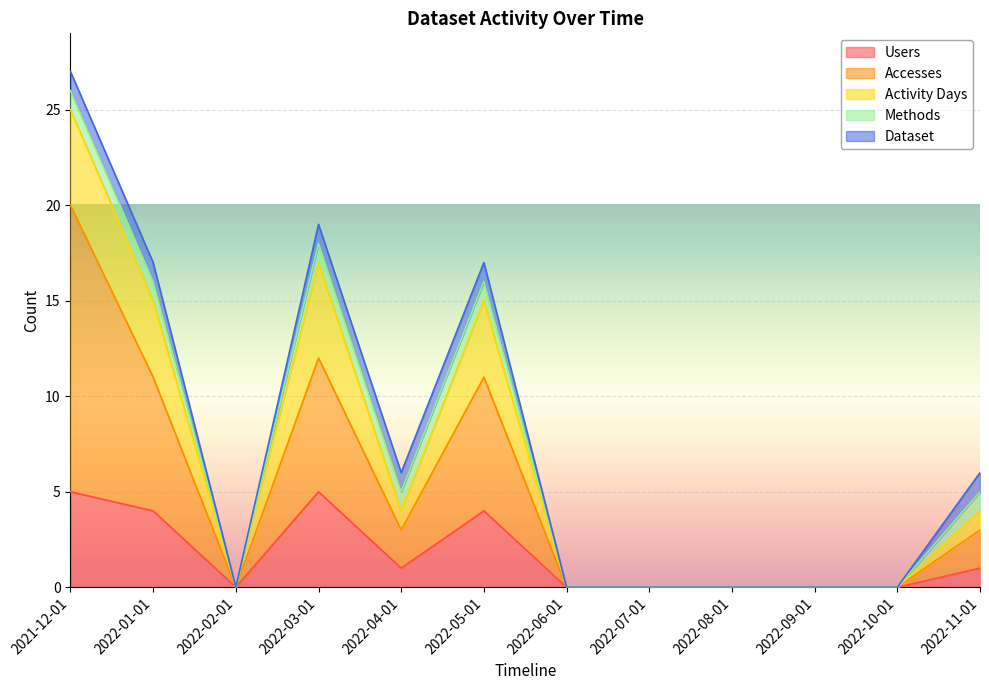

The Users series shows -2 at 2022-02-01. True or false?

False